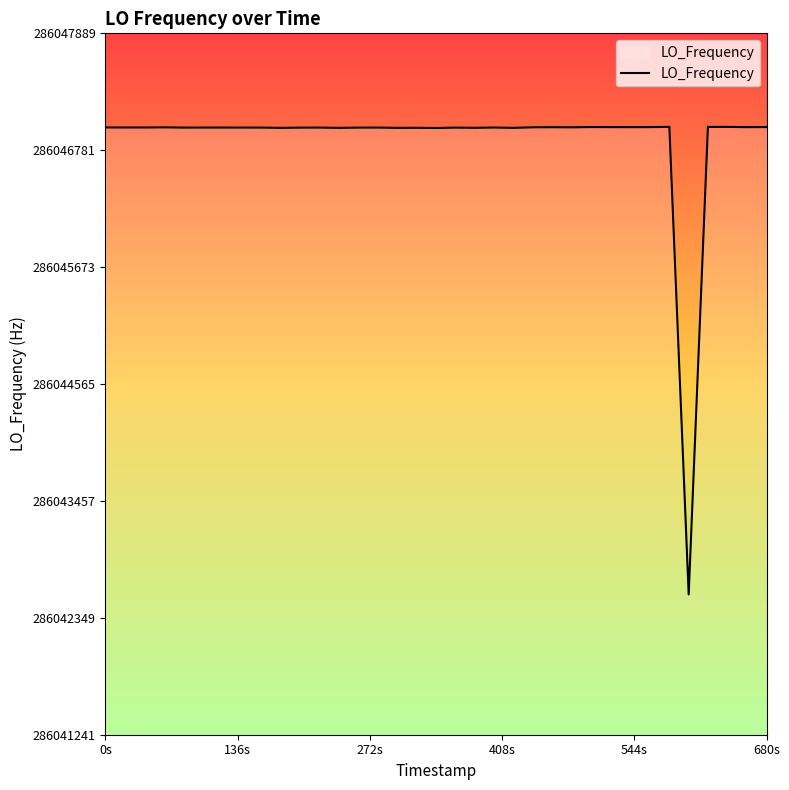

What is the smallest value displayed?

286042571.0